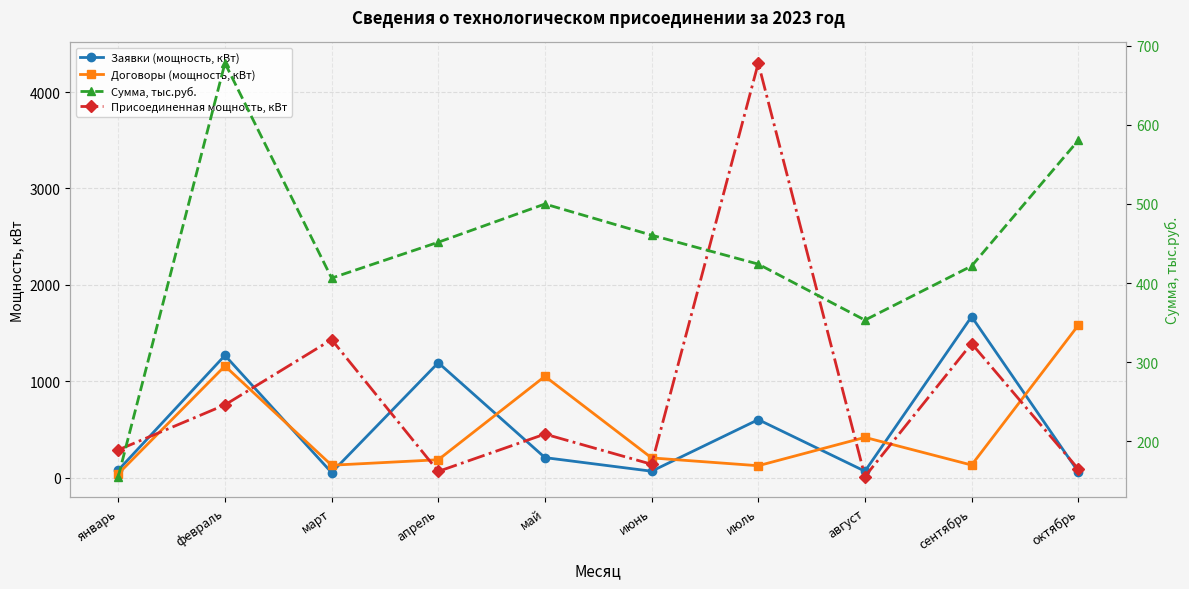

Reading right to left, extract all data points from this chart.

Заявки (мощность, кВт): октябрь=62.0	сентябрь=1671.0	август=68.0	июль=603.0	июнь=68.0	май=209.0	апрель=1193.0	март=54.0	февраль=1269.0	январь=79.0
Договоры (мощность, кВт): октябрь=1581.0	сентябрь=132.0	август=419.0	июль=125.0	июнь=206.0	май=1052.0	апрель=187.0	март=130.0	февраль=1159.0	январь=41.0
Присоединенная мощность, кВт: октябрь=91.5	сентябрь=1392.0	август=13.0	июль=4300.0	июнь=140.0	май=453.0	апрель=66.0	март=1433.0	февраль=756.0	январь=289.0
Сумма, тыс.руб.: октябрь=580.3	сентябрь=421.5	август=353.2	июль=424.0	июнь=460.6	май=499.9	апрель=451.6	март=406.3	февраль=678.0	январь=155.6